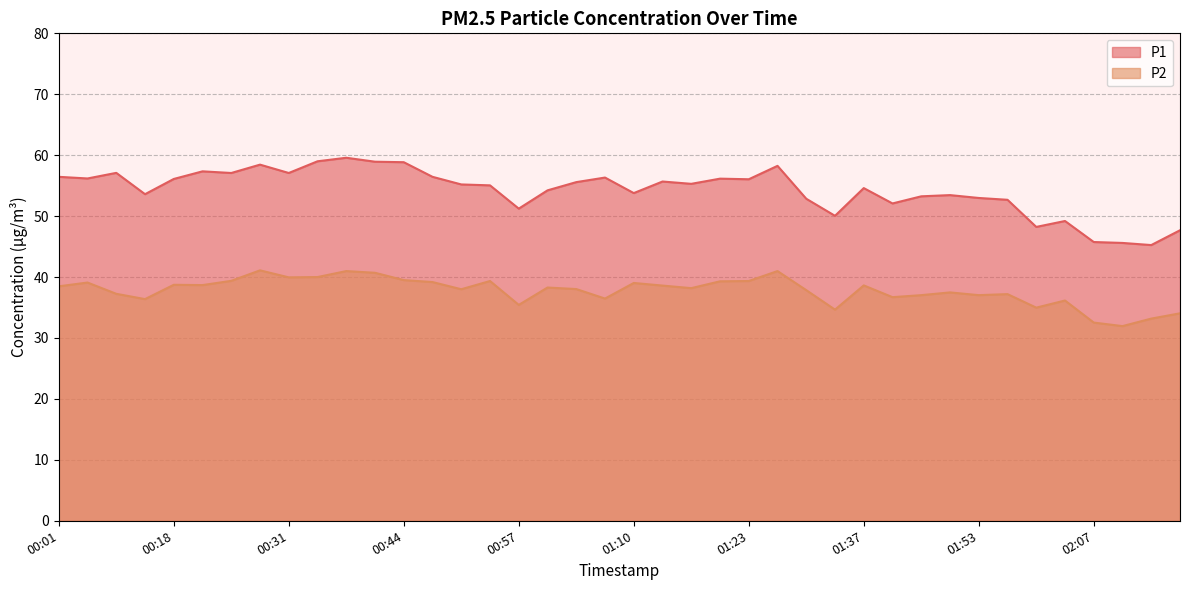

Reading right to left, extract all data points from this chart.

P1: 47.7	45.2	45.6	45.8	49.2	48.2	52.7	53.0	53.5	53.2	52.1	54.6	50.0	52.9	58.2	56.0	56.1	55.3	55.7	53.8	56.3	55.6	54.2	51.2	55.0	55.2	56.5	58.9	58.9	59.6	59.0	57.1	58.5	57.1	57.4	56.1	53.6	57.1	56.2	56.5
P2: 34.0	33.2	31.9	32.5	36.1	35.0	37.2	37.0	37.5	37.0	36.7	38.6	34.6	37.9	41.0	39.4	39.3	38.2	38.6	39.0	36.5	38.0	38.3	35.4	39.4	38.0	39.2	39.5	40.7	41.0	40.0	40.0	41.1	39.4	38.7	38.7	36.4	37.2	39.1	38.5